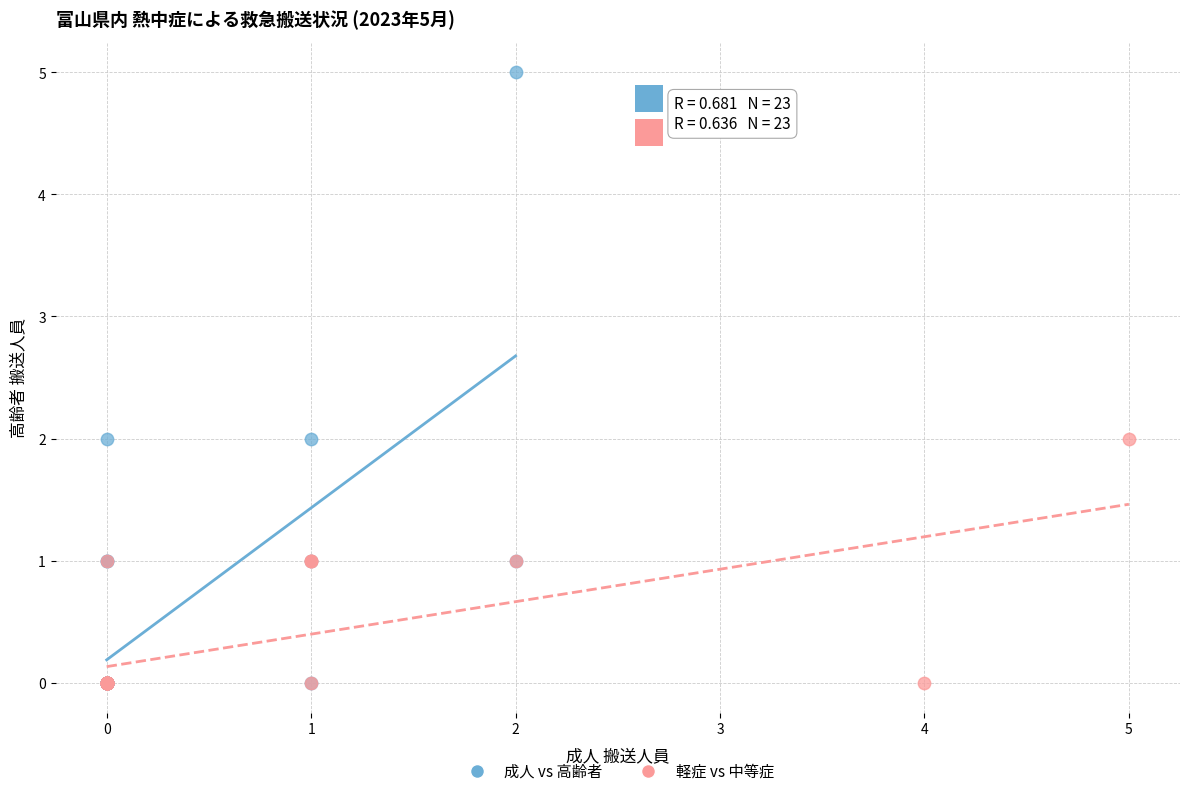

Which series contains the highest Y value?

成人 vs 高齢者